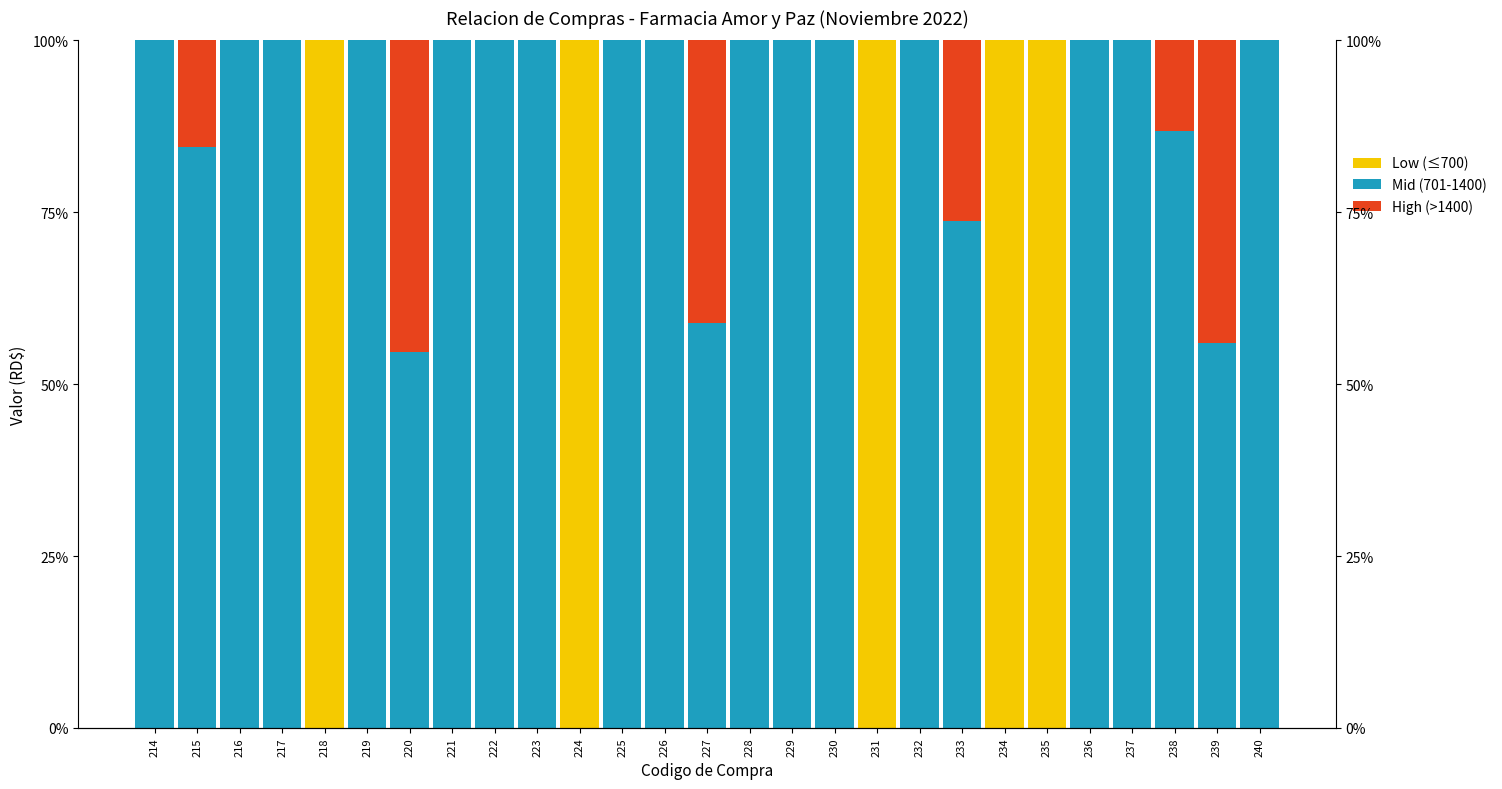

List the series in order of their peak value, highest first.

Low (≤700), Mid (701-1400), High (>1400)